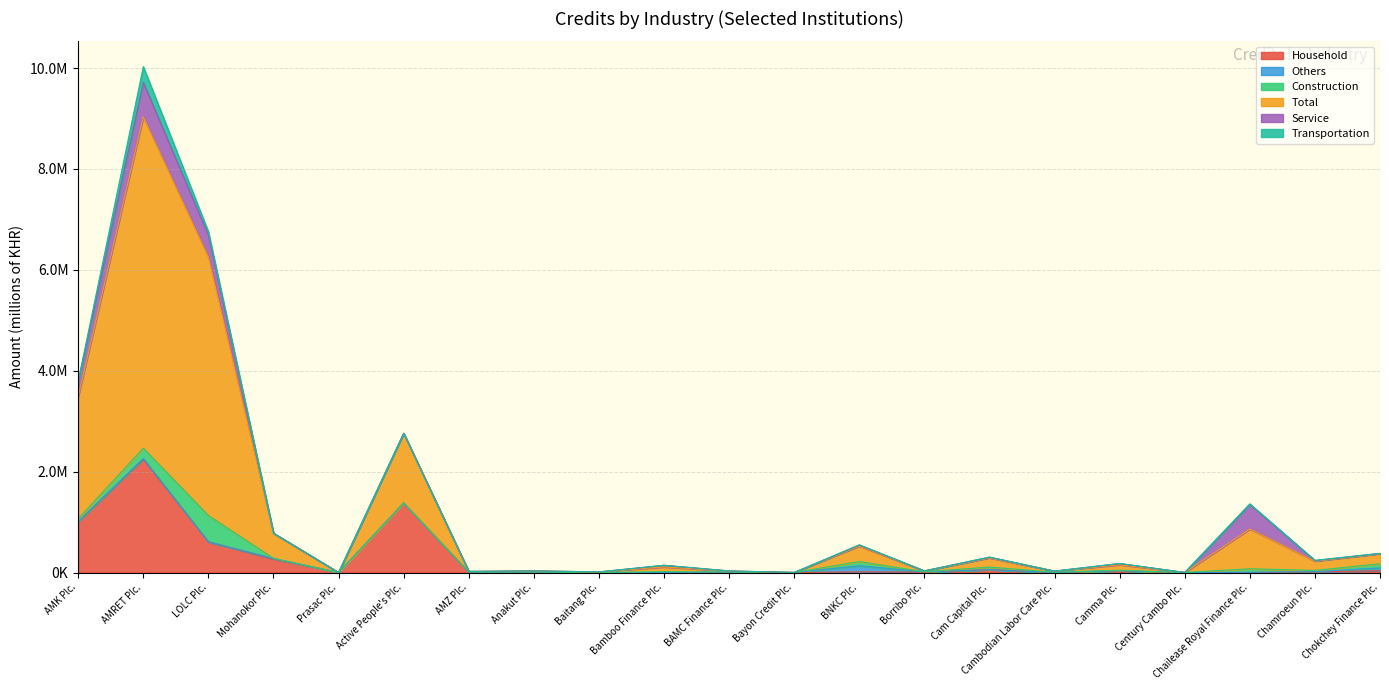

What is the average value of the Total series?

855187.6